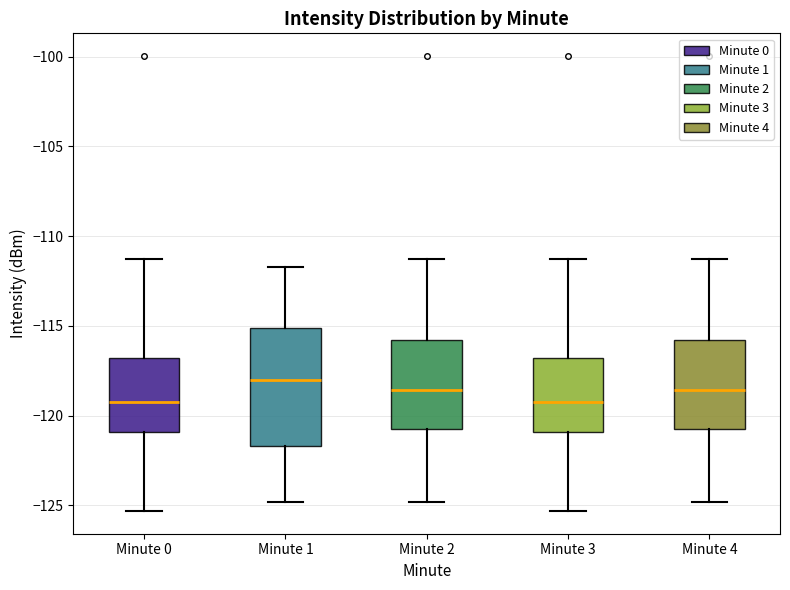

Reading left to right, transcribe this box plot: for each box, give where its median line is, the range the box spans, and where its two whiskers end, as read against the y-axis. The values are not printed on the chart, so give them approximately, as read against the axis.

Minute 0: median -119.0, box -121.0 to -117.0, whiskers -125.5 to -111.5
Minute 1: median -118.0, box -121.5 to -115.0, whiskers -125.0 to -111.5
Minute 2: median -118.5, box -120.5 to -116.0, whiskers -125.0 to -111.5
Minute 3: median -119.0, box -121.0 to -117.0, whiskers -125.5 to -111.5
Minute 4: median -118.5, box -120.5 to -116.0, whiskers -125.0 to -111.5